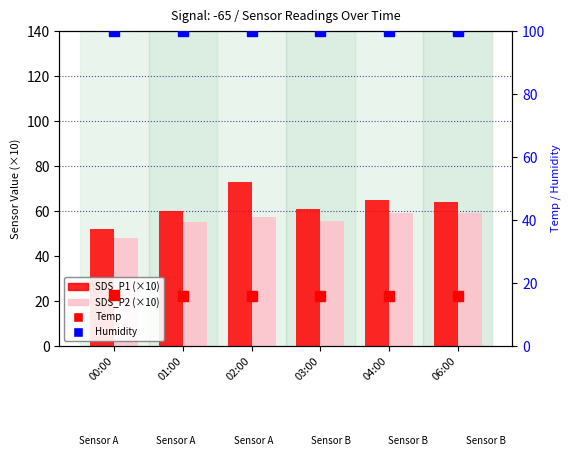

At which label does SDS_P2 (×10) first exceed 57?

02:00